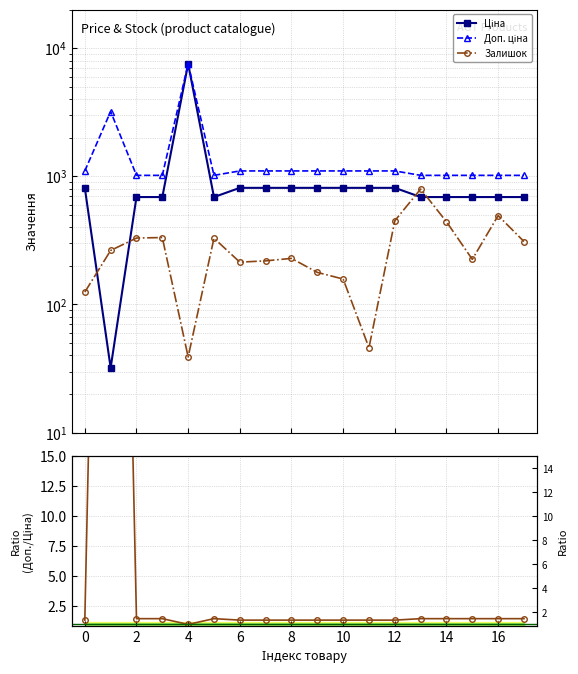

What is the minimum value for Доп. ціна?

1017.8